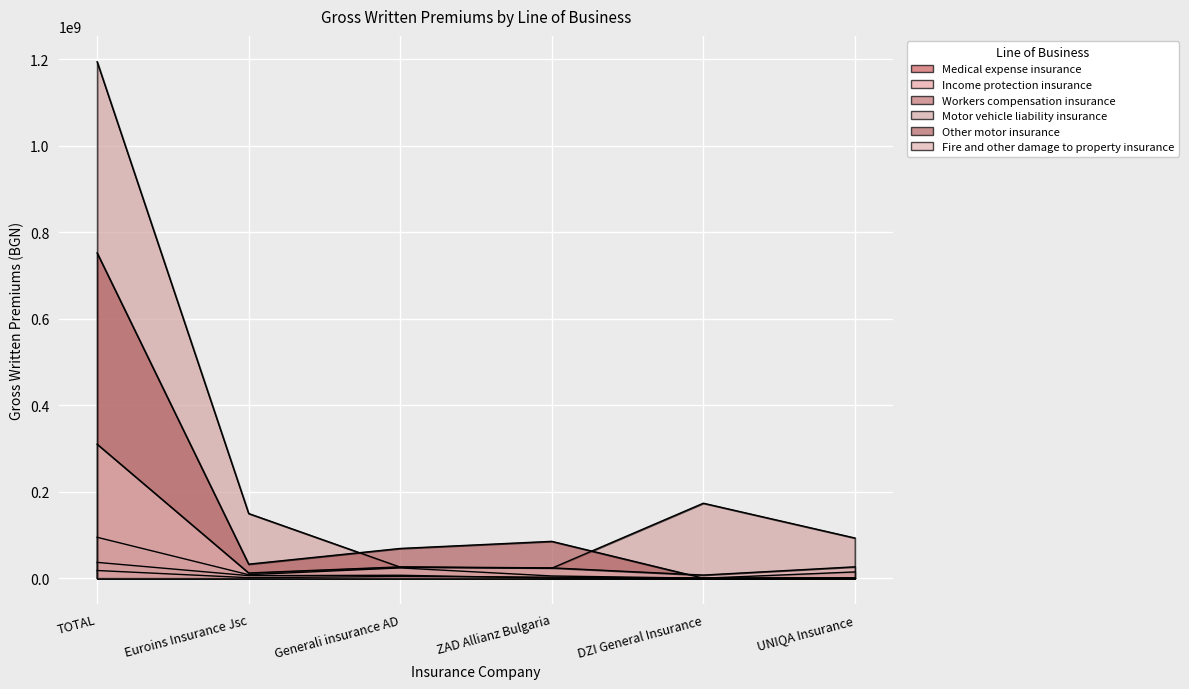

List the series in order of their peak value, highest first.

Motor vehicle liability insurance, Other motor insurance, Fire and other damage to property insurance, Medical expense insurance, Income protection insurance, Workers compensation insurance